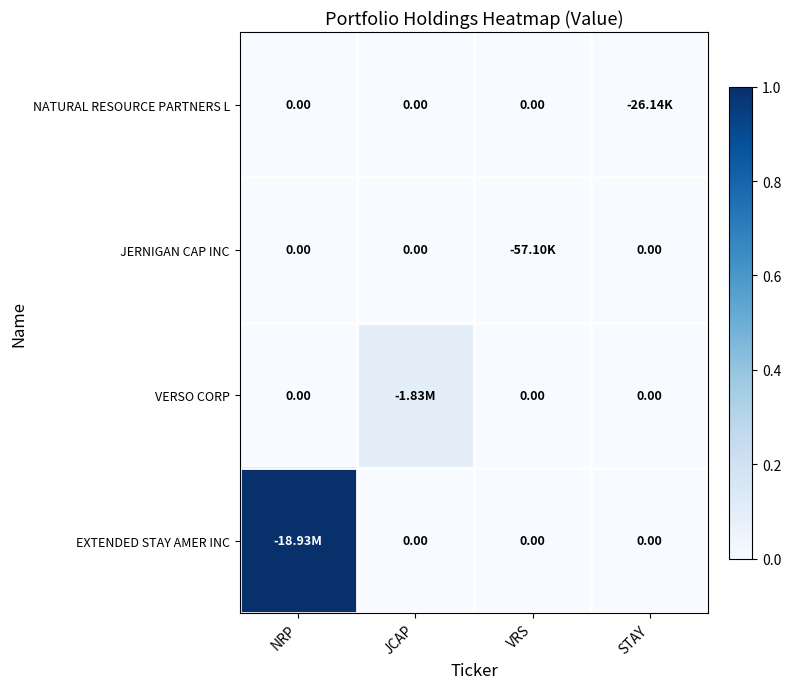

What is the difference between the maximum and minimum values in the VERSO CORP series?

0.1